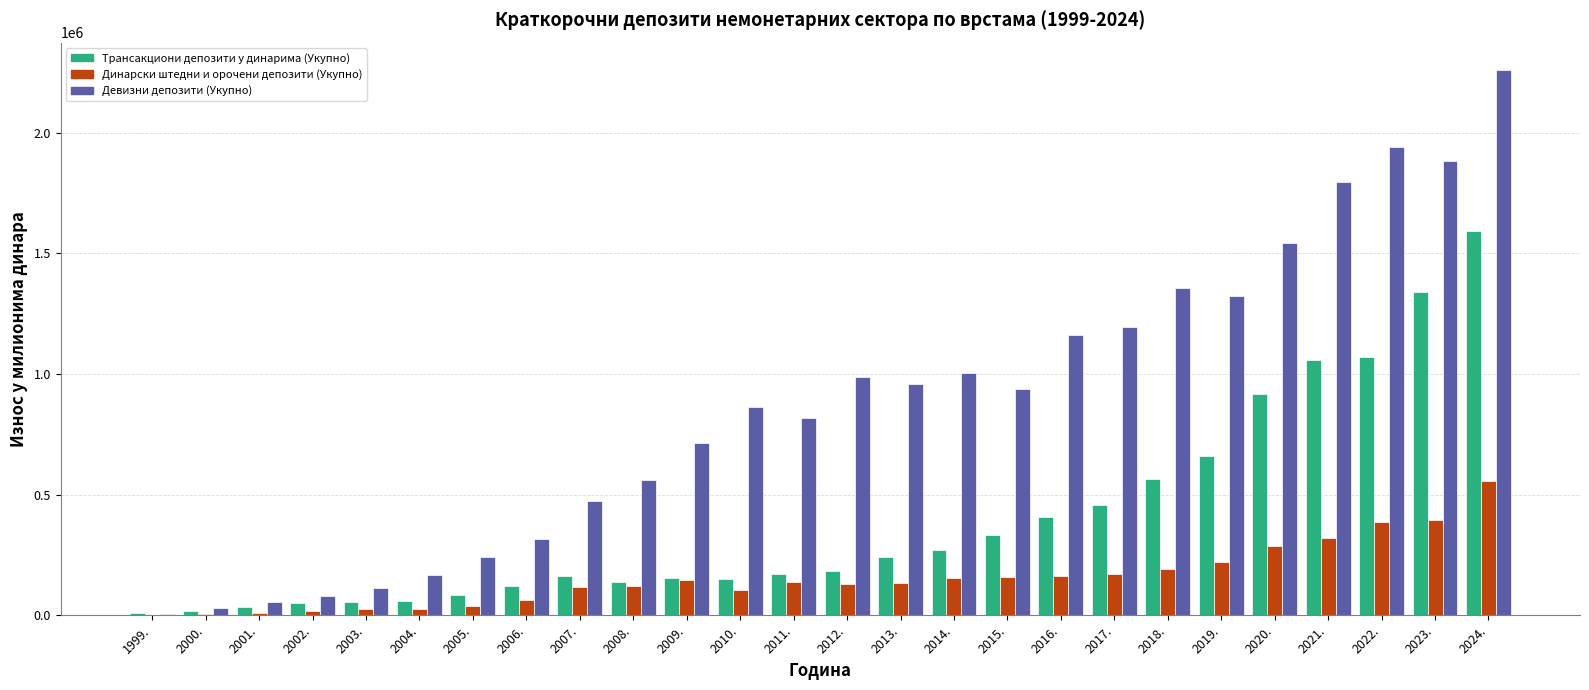

At which label does Девизни депозити (Укупно) reach its peak?

2024.